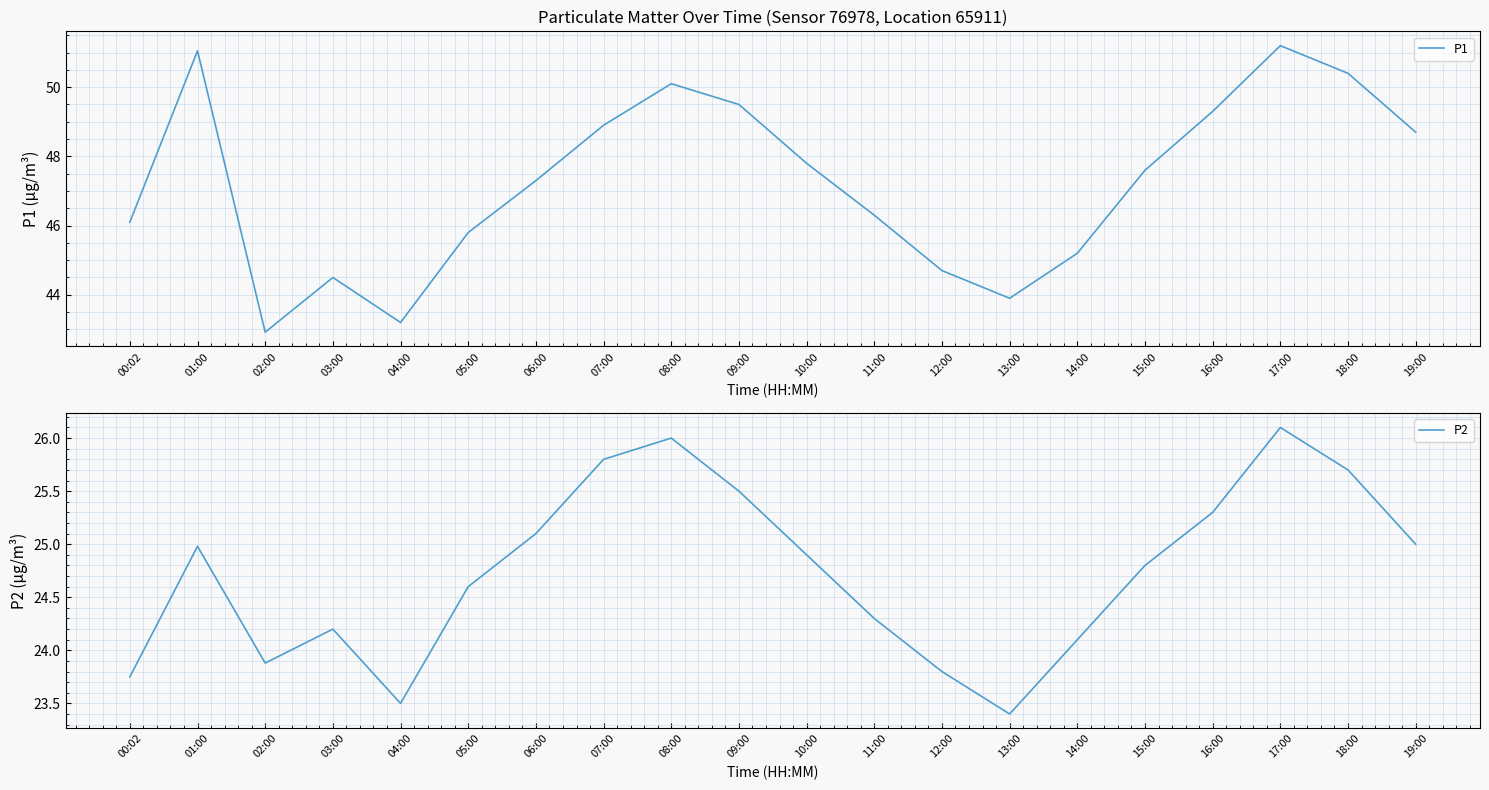

Rank the series by their maximum value, from highest to lowest.

P1, P2